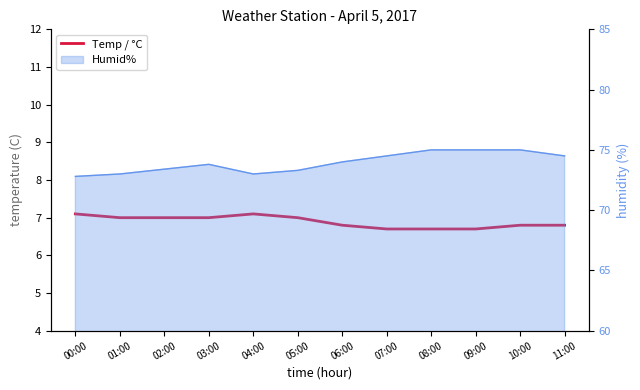

Count the number of values greater than 7.

2